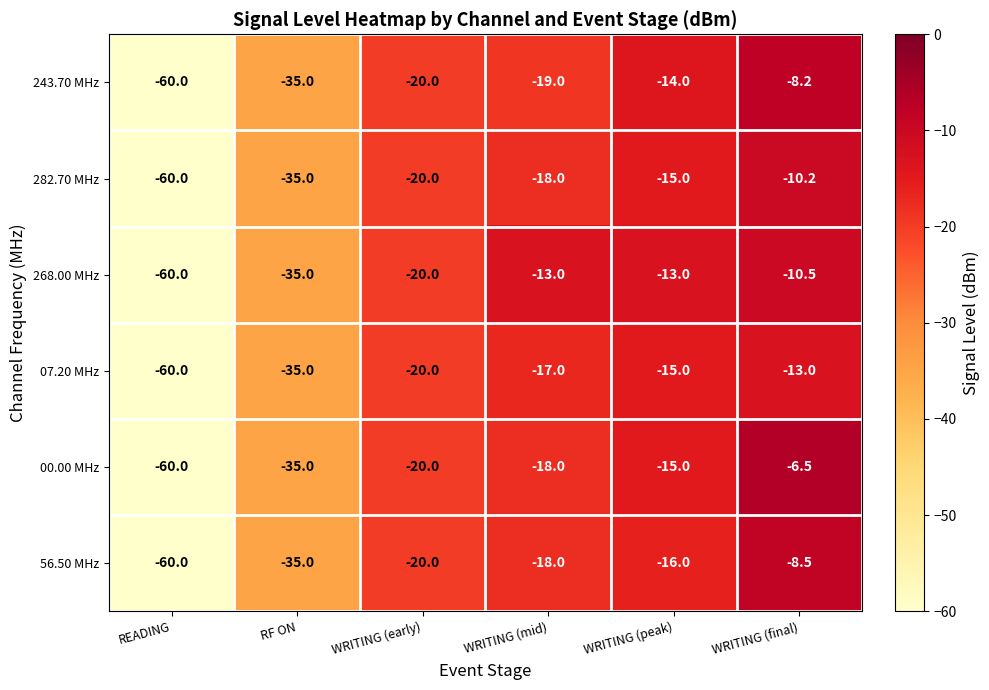

Which label corresponds to the smallest value in the chart?

READING